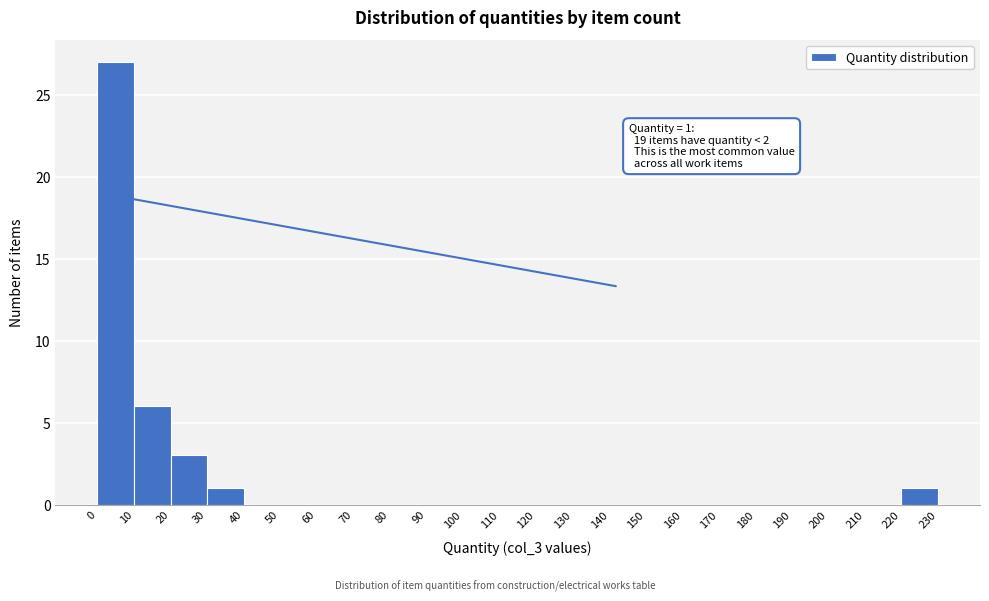

Over which range of the x-axis is the bar tallest?

0 to 10